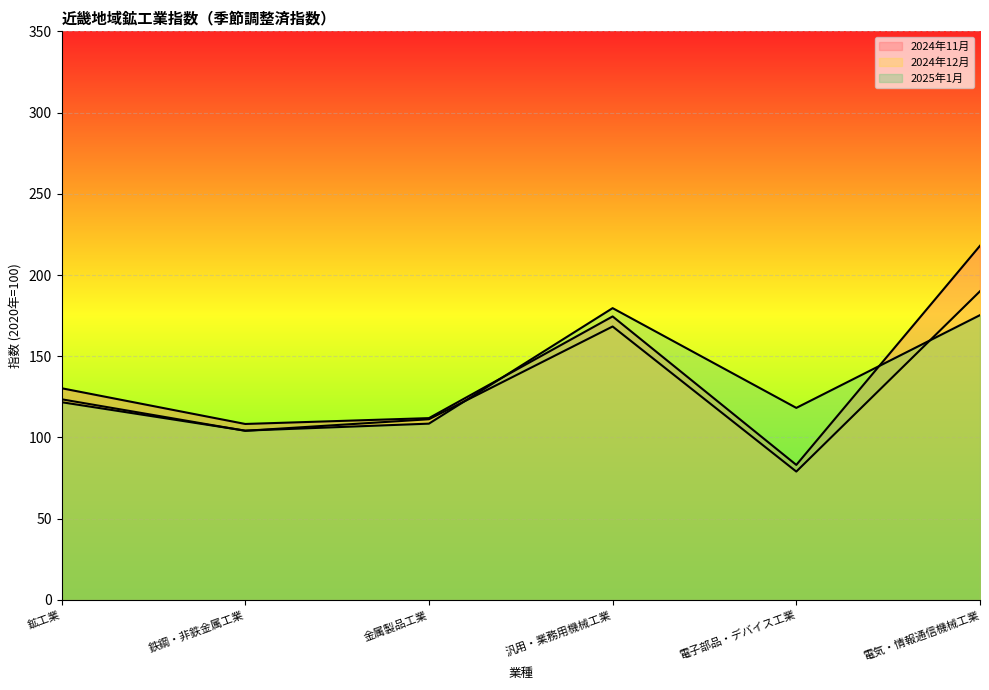

What is the difference between the second highest and second lowest values in the 2024年12月 series?

64.2